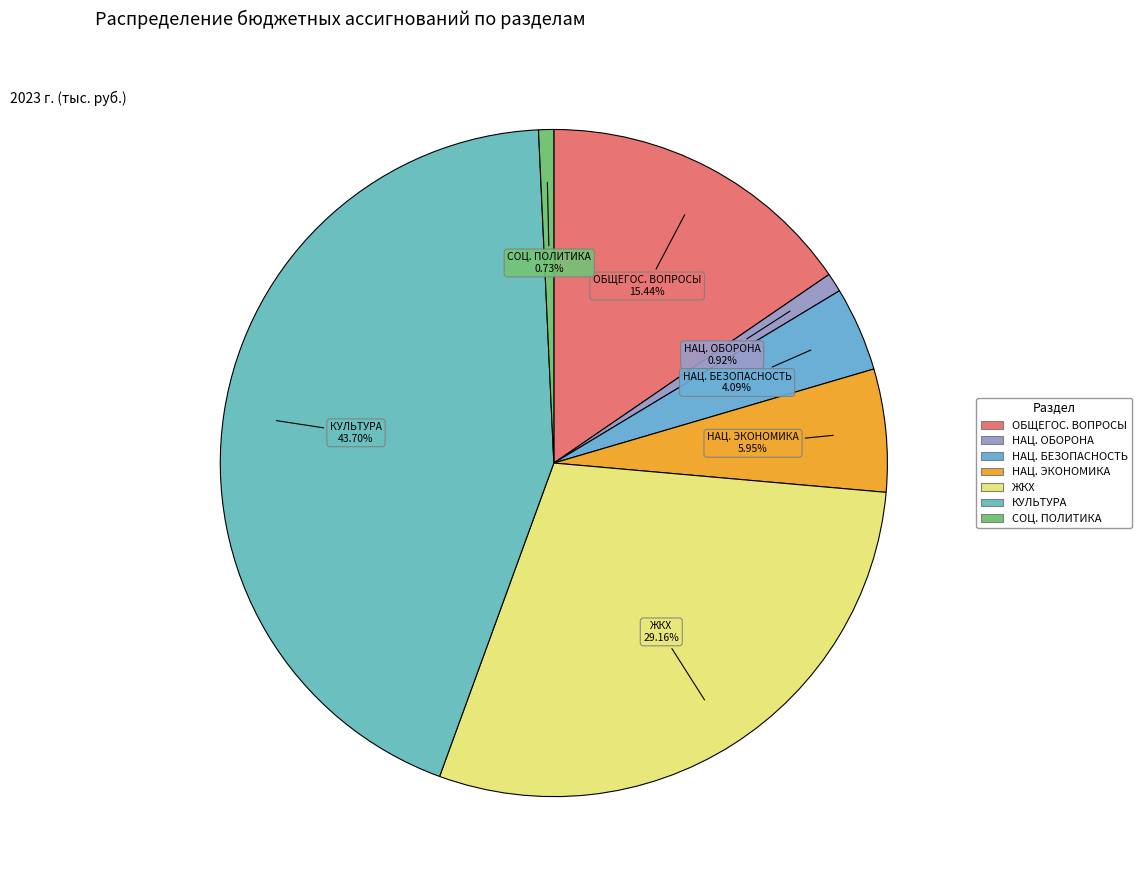

Rank the categories by value from lowest to highest.

СОЦИАЛЬНАЯ ПОЛИТИКА, НАЦИОНАЛЬНАЯ ОБОРОНА, НАЦИОНАЛЬНАЯ БЕЗОПАСНОСТЬ И ПРАВООХРАНИТЕЛЬНАЯ ДЕЯТЕЛЬНОСТЬ, НАЦИОНАЛЬНАЯ ЭКОНОМИКА, ОБЩЕГОСУДАРСТВЕННЫЕ ВОПРОСЫ, ЖИЛИЩНО-КОММУНАЛЬНОЕ ХОЗЯЙСТВО, КУЛЬТУРА, КИНЕМАТОГРАФИЯ